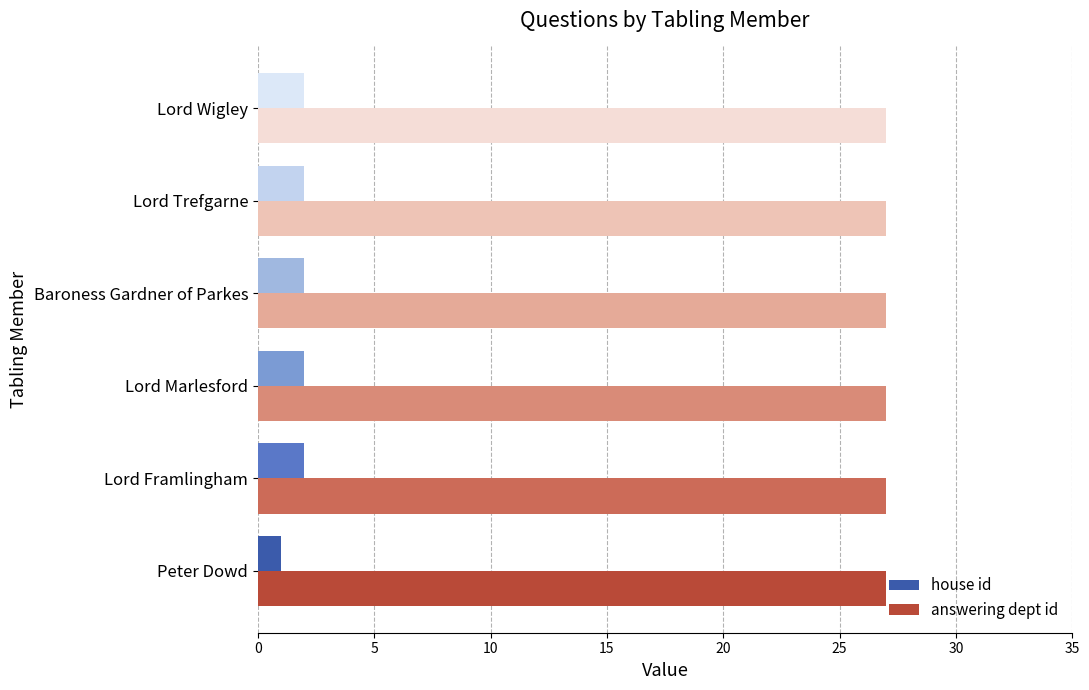

List the series in order of their overall mean, lowest first.

house id, answering dept id